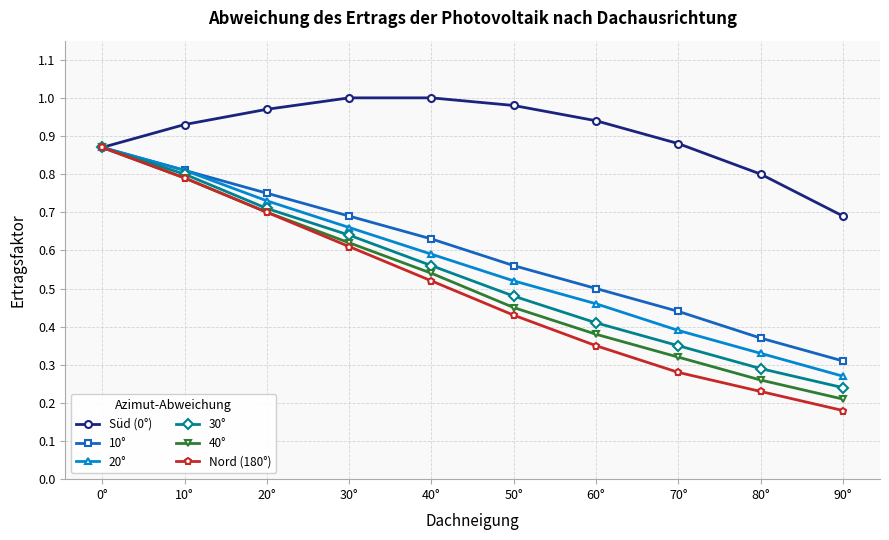

At which label is 30° closest to 0?

90°